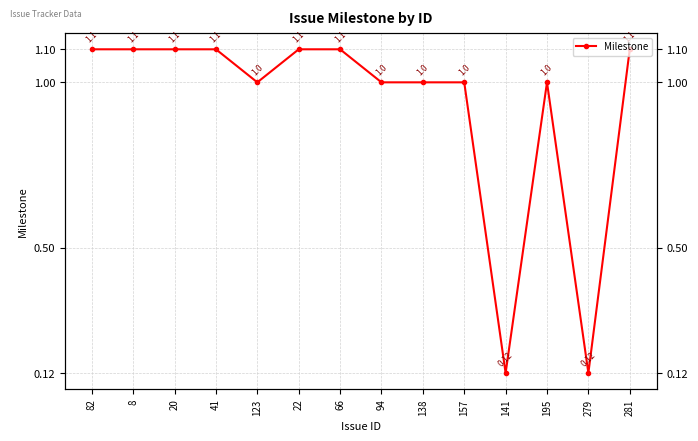

The chart shows a value of 0.1 at 279. True or false?

True